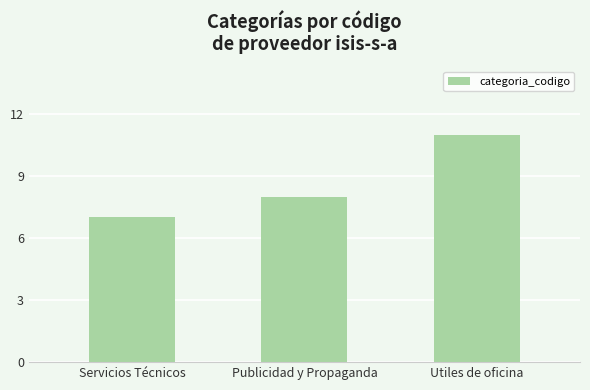

Does the chart contain stacked bars?

No